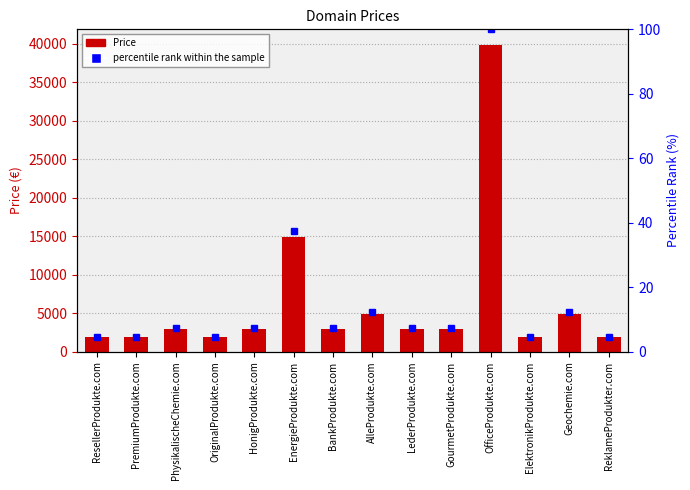

Where does the Price series first go above 2888?

EnergieProdukte.com